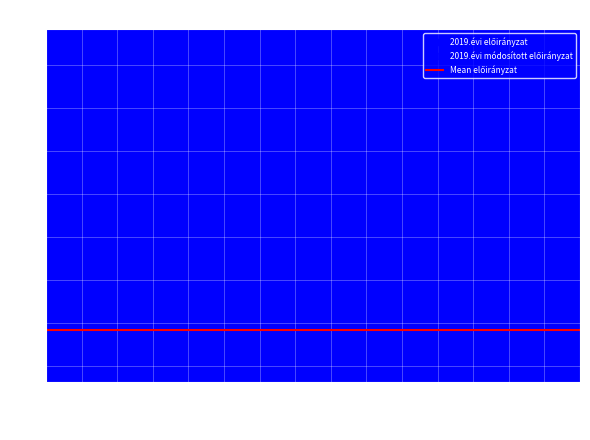

How many interior local peaks does the 2019.évi módosított előirányzat series have?

2